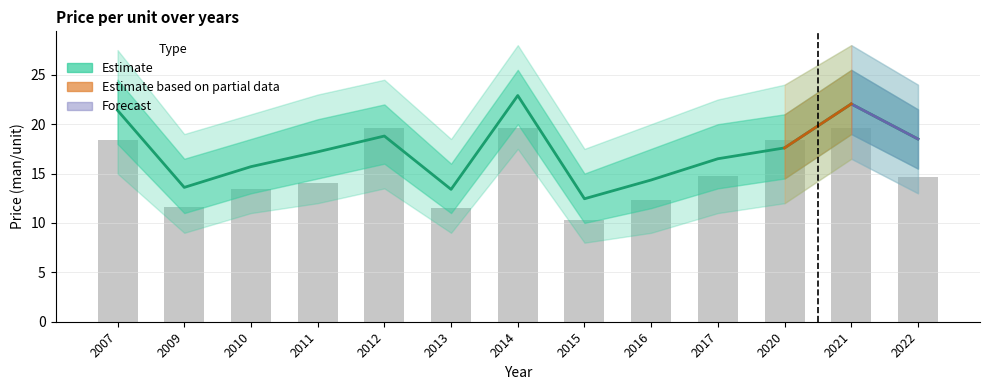

What is the sum of all values?

224.4